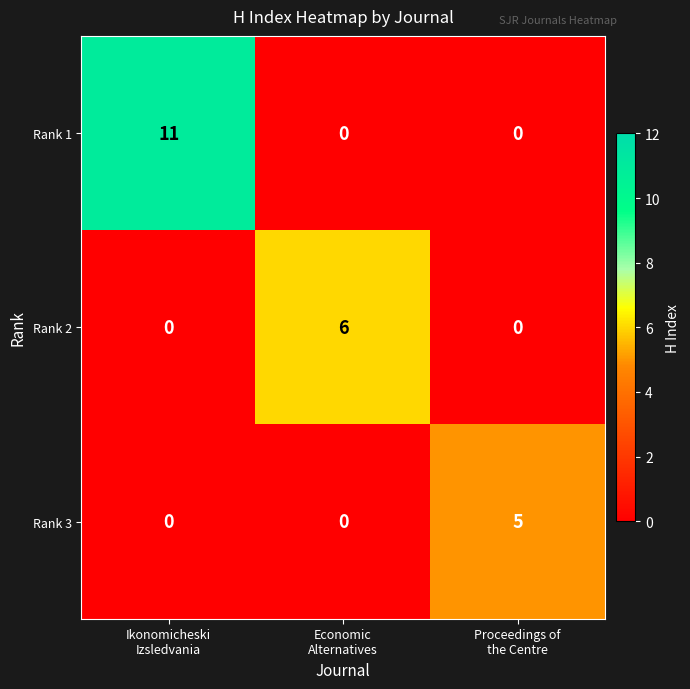

How many Rank 3 values are between 0 and 5?

3